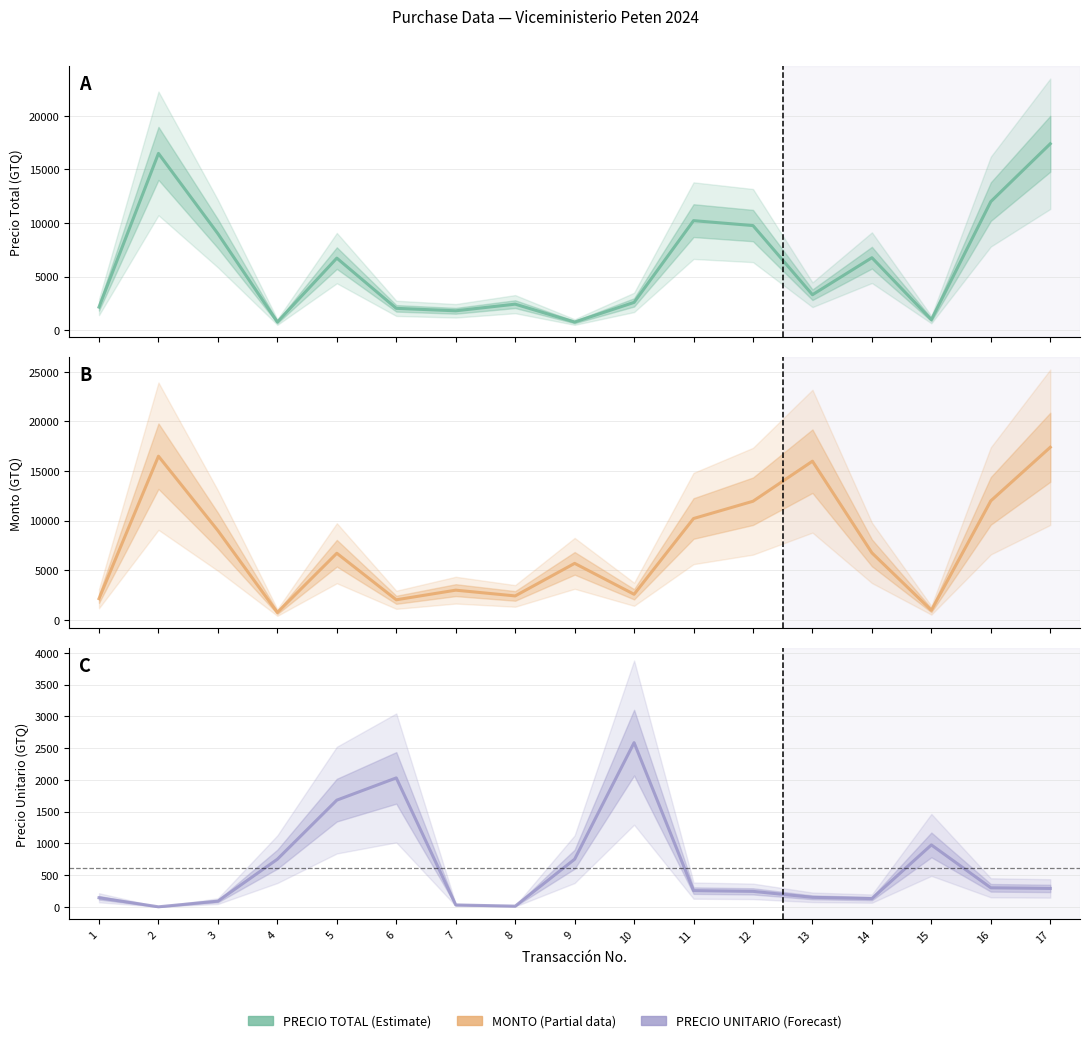

Rank the series at 1 from highest to lowest value.

PRECIO TOTAL, MONTO, PRECIO UNITARIO